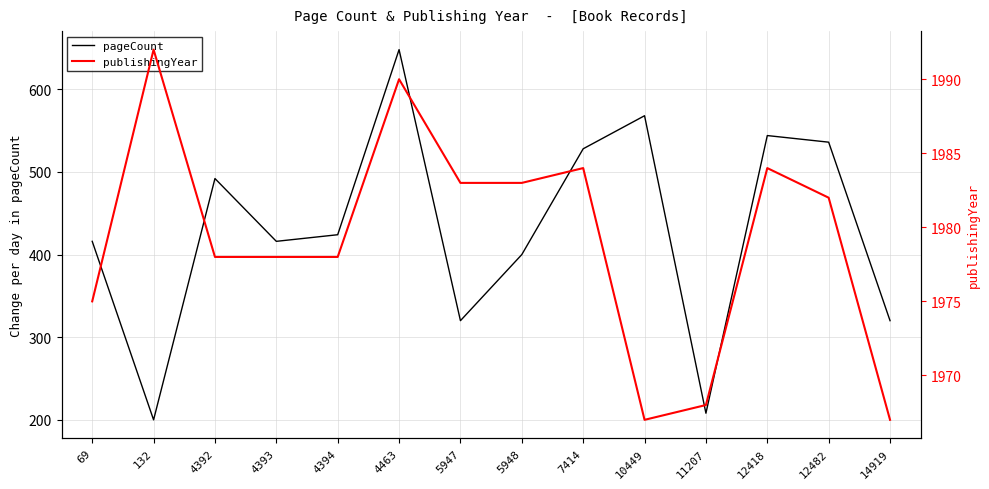

At which category does pageCount reach its first local valley?

132